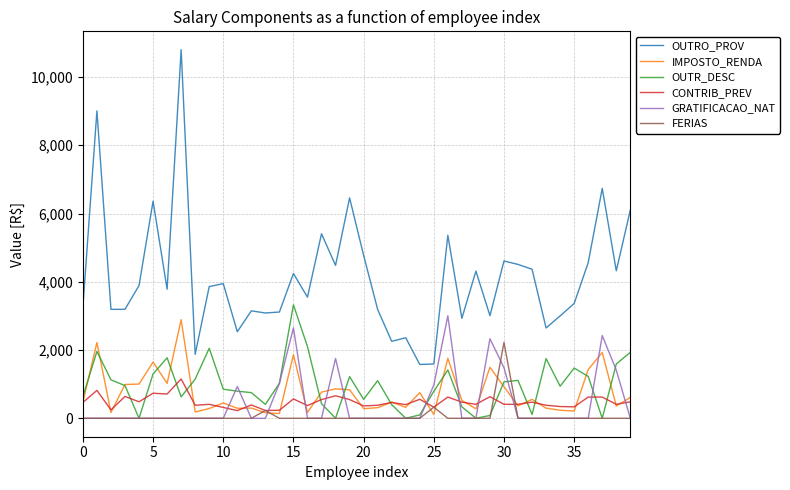

True or false: OUTR_DESC has more than 0 interior local peaks.

True